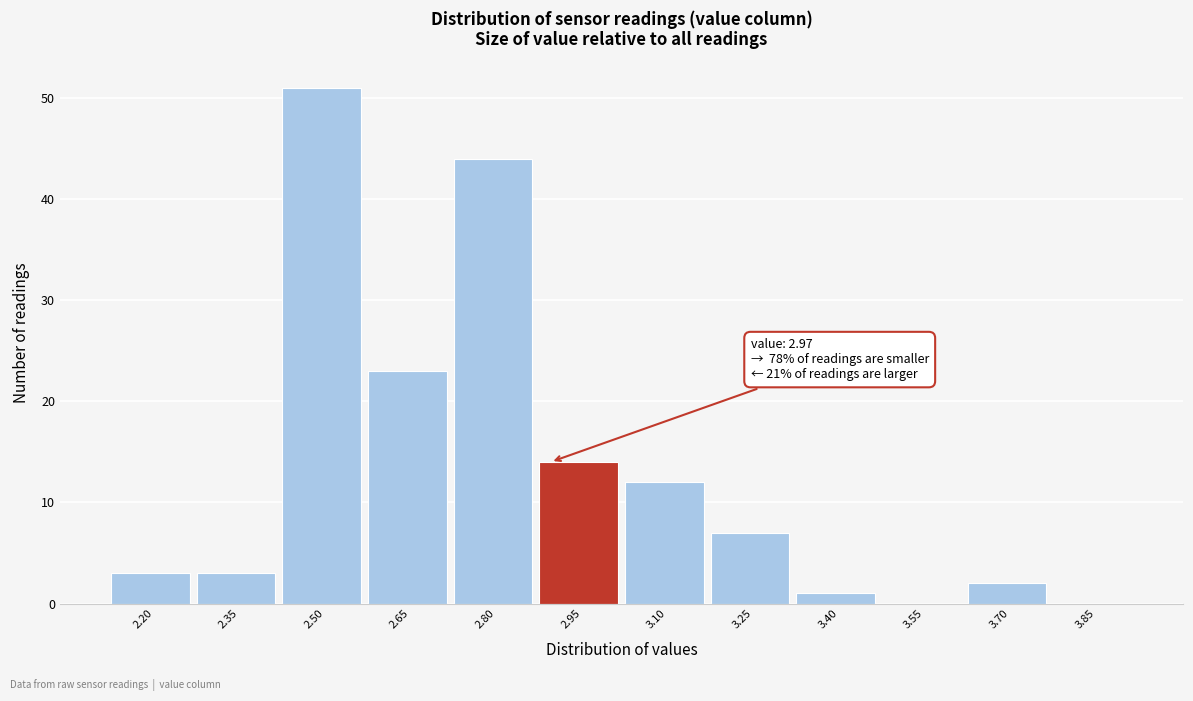

Reading left to right, what are all the values shown in this chart?

2.20=3	2.35=3	2.50=51	2.65=23	2.80=44	2.95=14	3.10=12	3.25=7	3.40=1	3.55=0	3.70=2	3.85=0